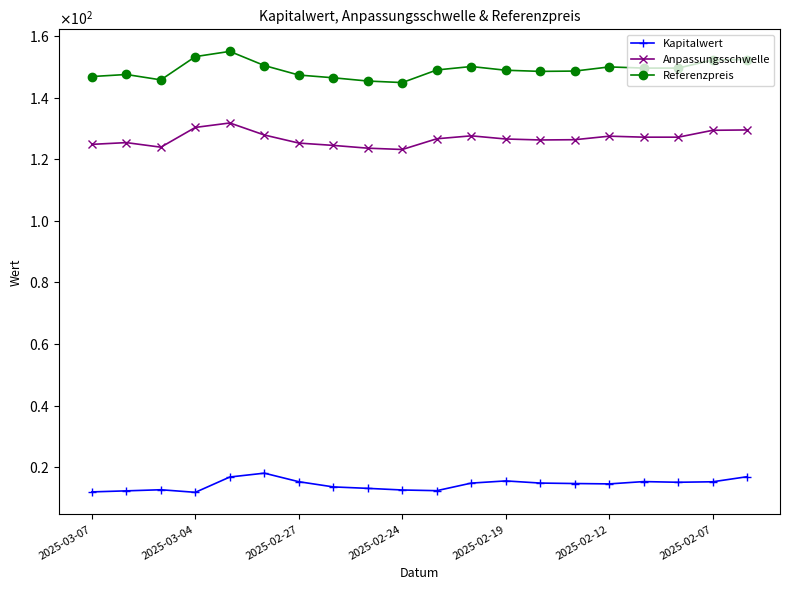

Does the chart have visible grid lines?

No